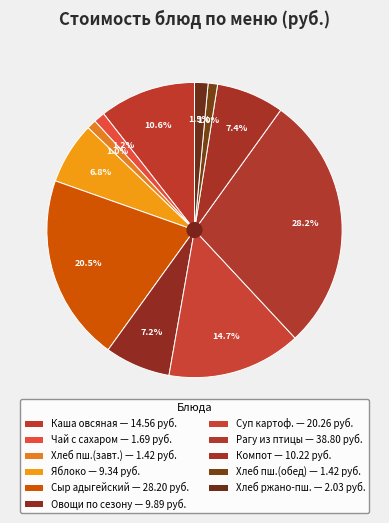

How many segments does this pie chart have?

11